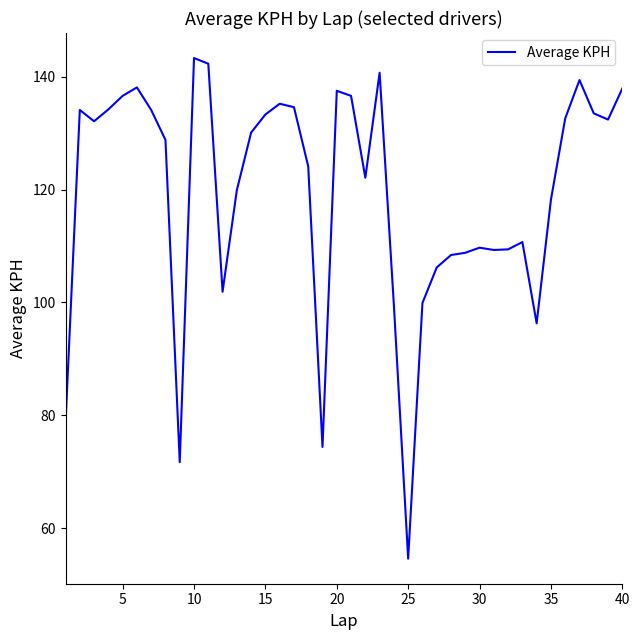

What is the smallest value displayed?

54.6